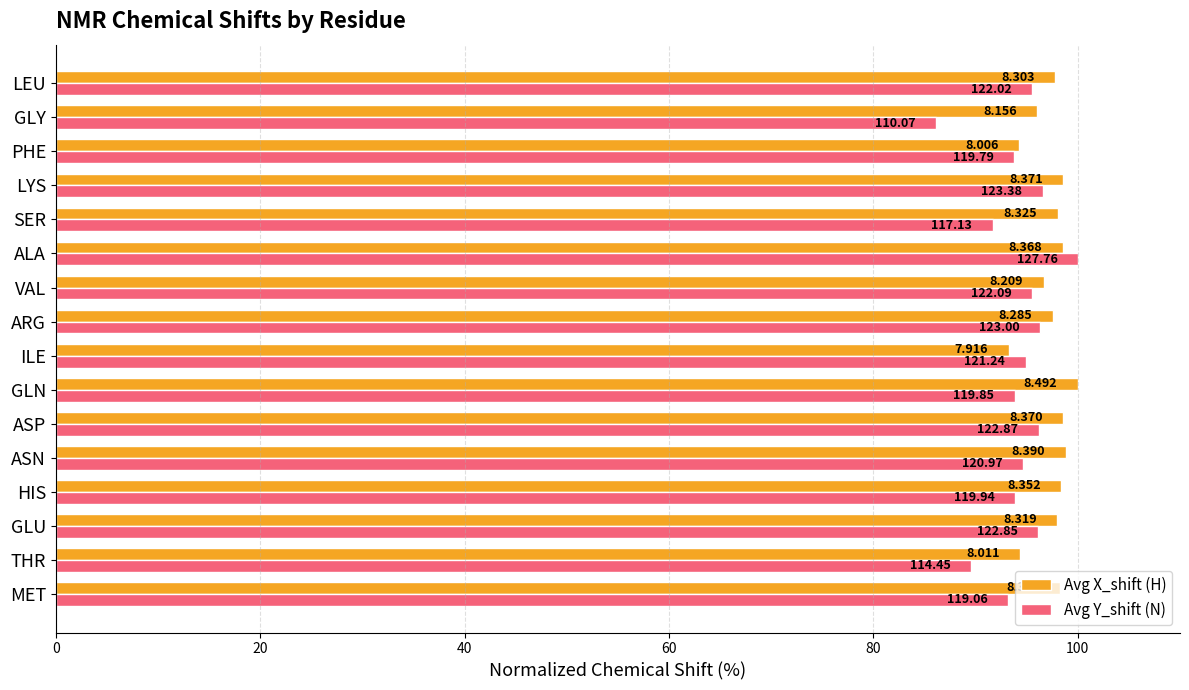

What are all the series names shown in the legend?

Avg X_shift (H), Avg Y_shift (N)